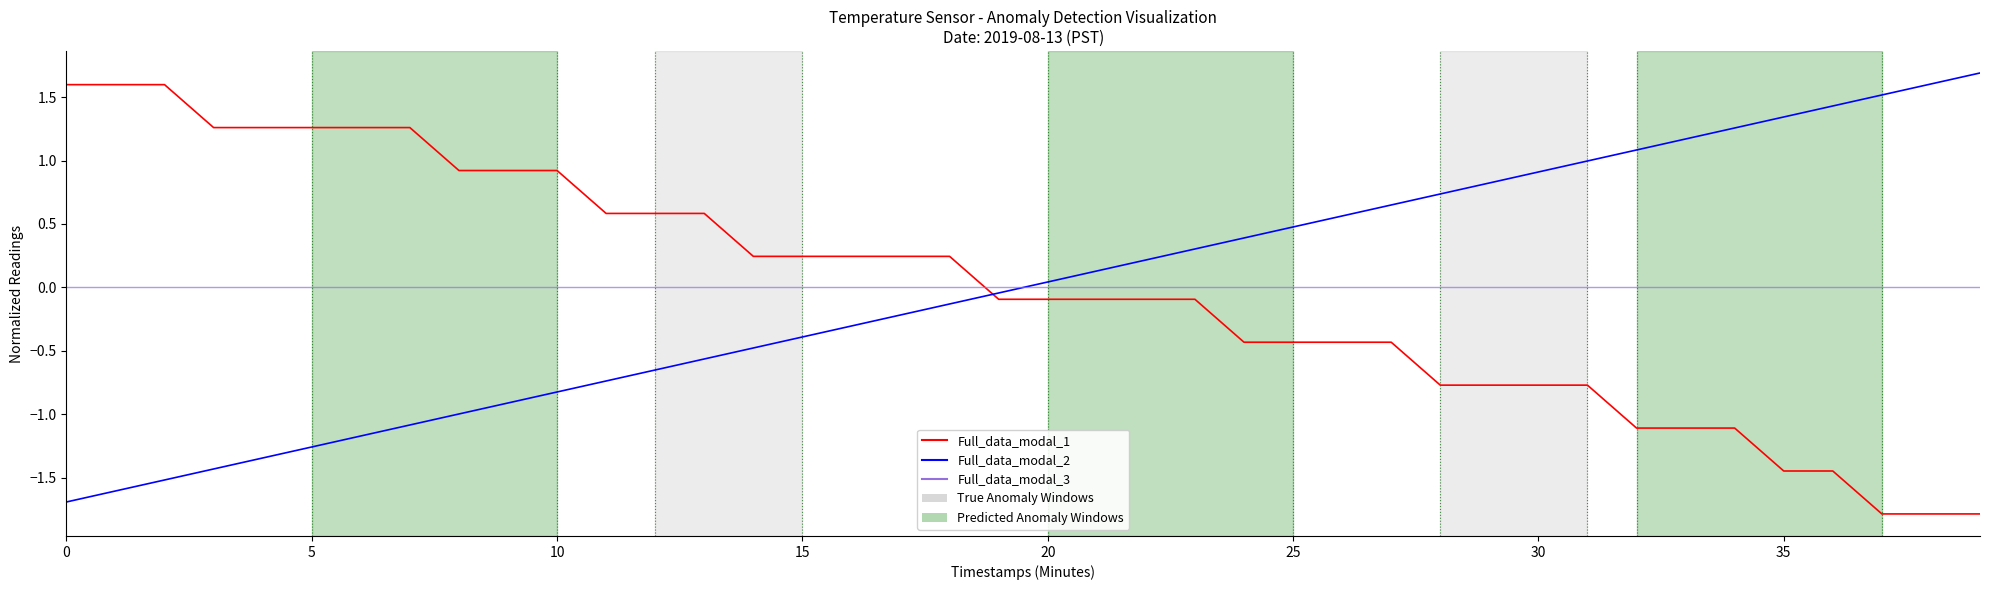

Which series ends up on top after the final intersection of Full_data_modal_3 and Full_data_modal_1?

Full_data_modal_3